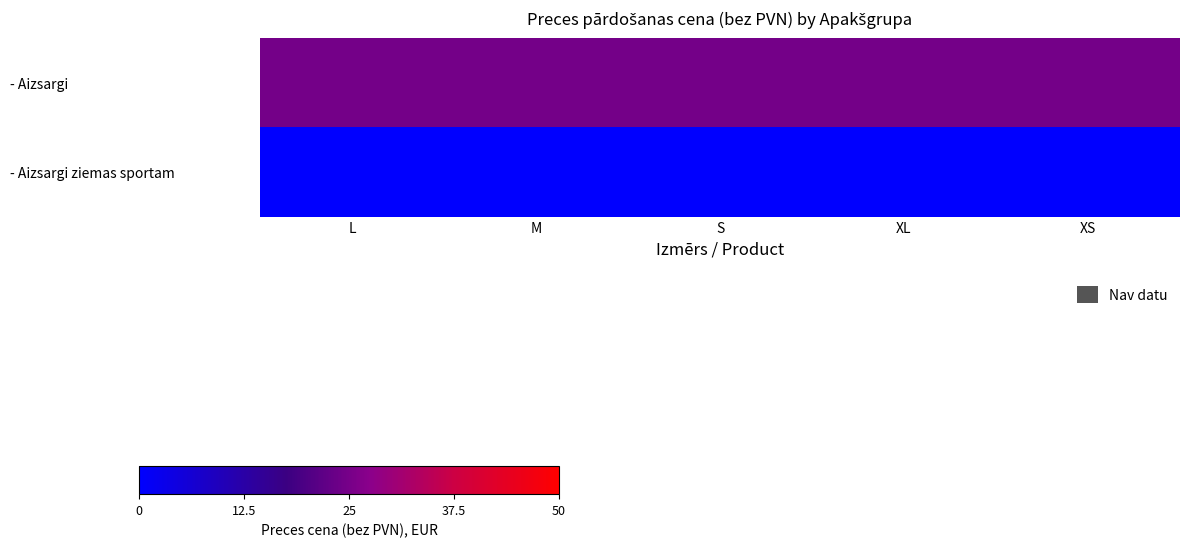

At which category is the sum across all series the highest?

L